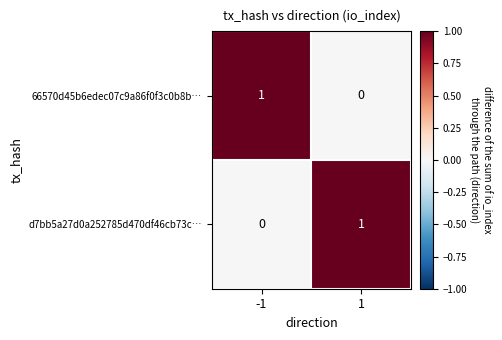

Count the number of categories in the chart.

2